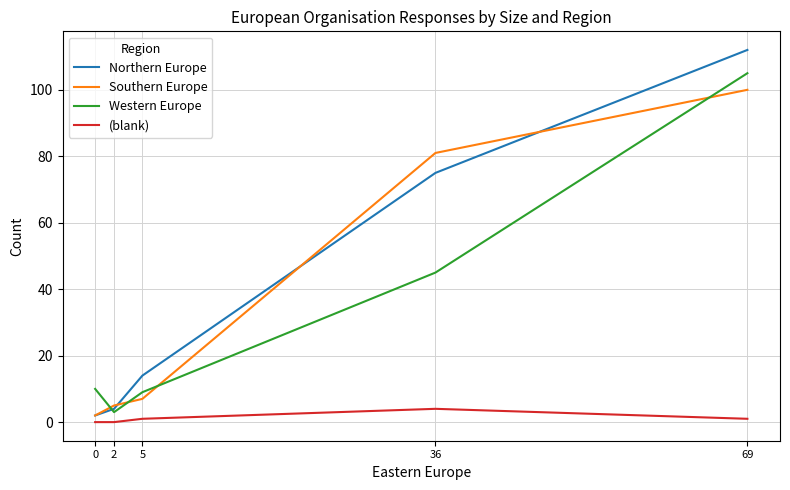

The Western Europe series shows 1 at 2. True or false?

False